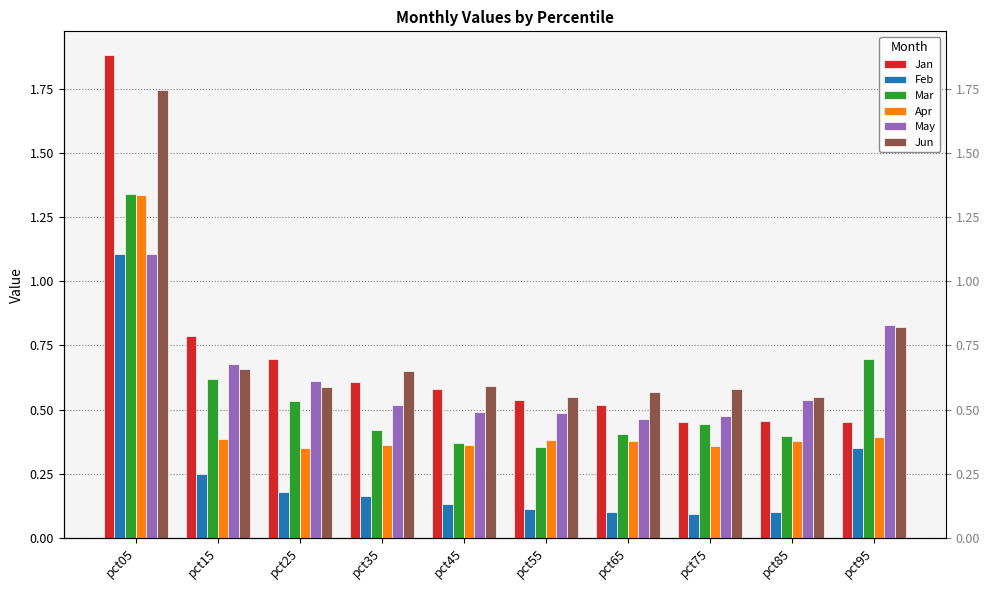

Which category has the lowest value across all series?

pct75